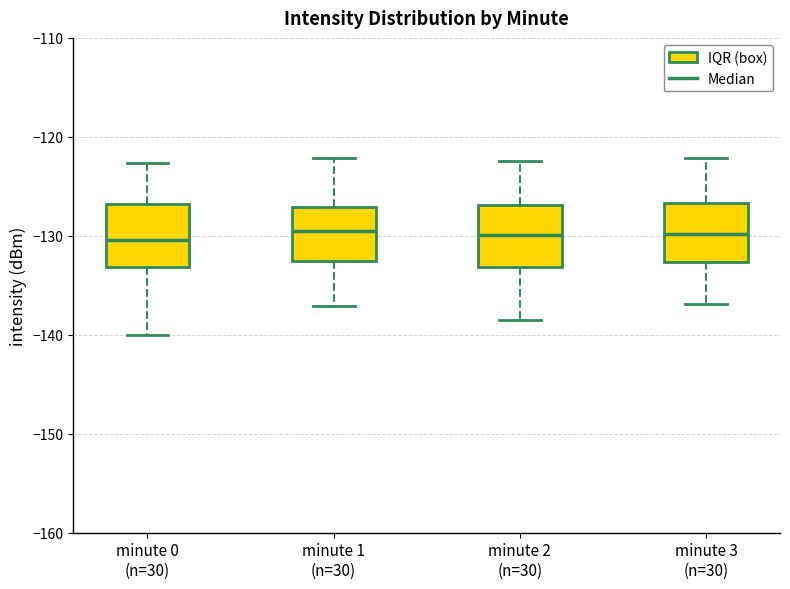

Reading left to right, transcribe this box plot: for each box, give where its median line is, the range the box spans, and where its two whiskers end, as read against the y-axis. The values are not printed on the chart, so give them approximately, as read against the axis.

minute 0 (n=30): median -130, box -133 to -127, whiskers -140 to -123
minute 1 (n=30): median -130, box -133 to -127, whiskers -137 to -122
minute 2 (n=30): median -130, box -133 to -127, whiskers -138 to -122
minute 3 (n=30): median -130, box -133 to -127, whiskers -137 to -122